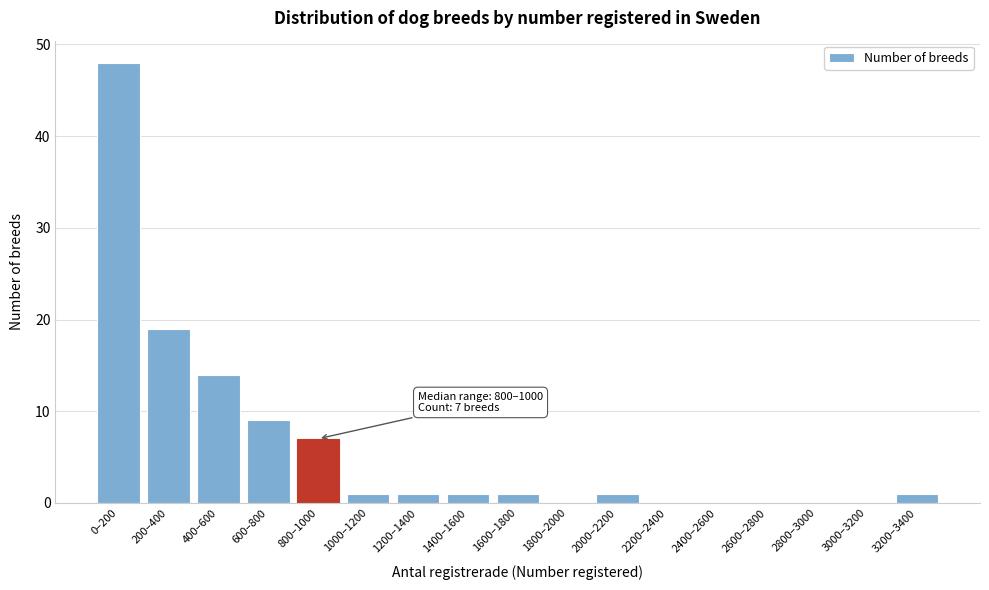

Reading left to right, transcribe all the data shown in this chart.

0–200=48	200–400=19	400–600=14	600–800=9	800–1000=7	1000–1200=1	1200–1400=1	1400–1600=1	1600–1800=1	1800–2000=0	2000–2200=1	2200–2400=0	2400–2600=0	2600–2800=0	2800–3000=0	3000–3200=0	3200–3400=1